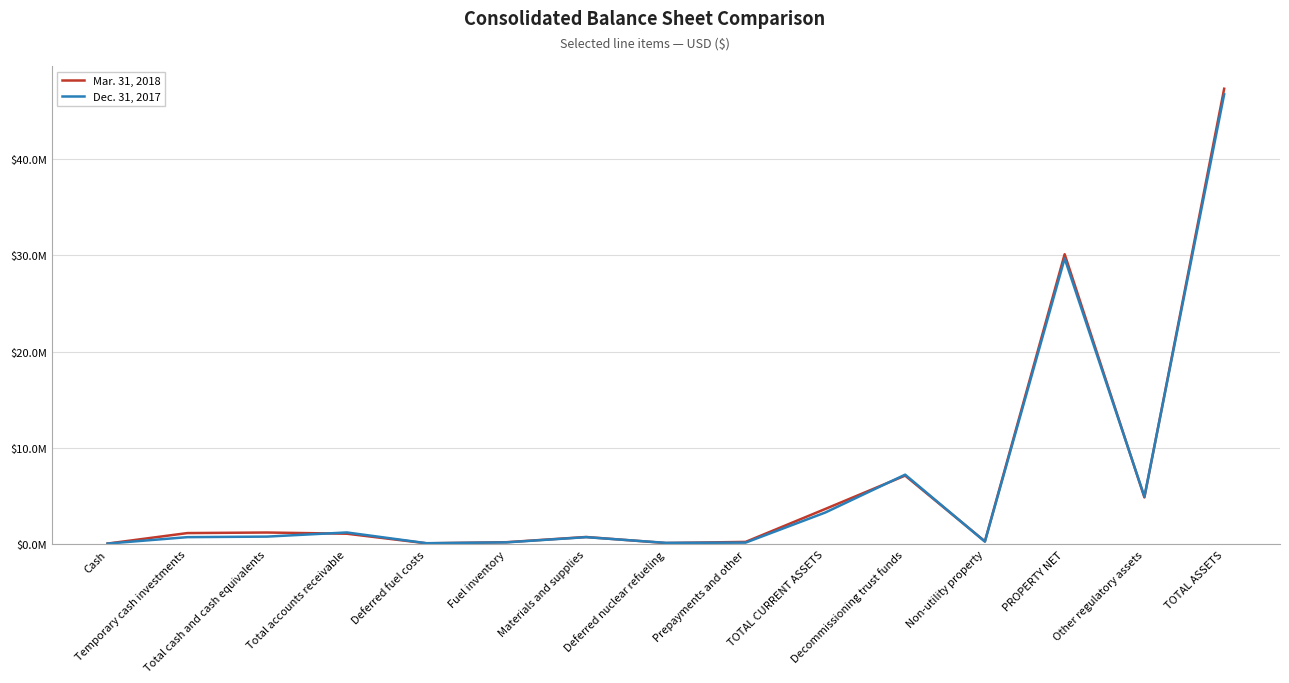

What is the sum of all Mar. 31, 2018 values?

98157361